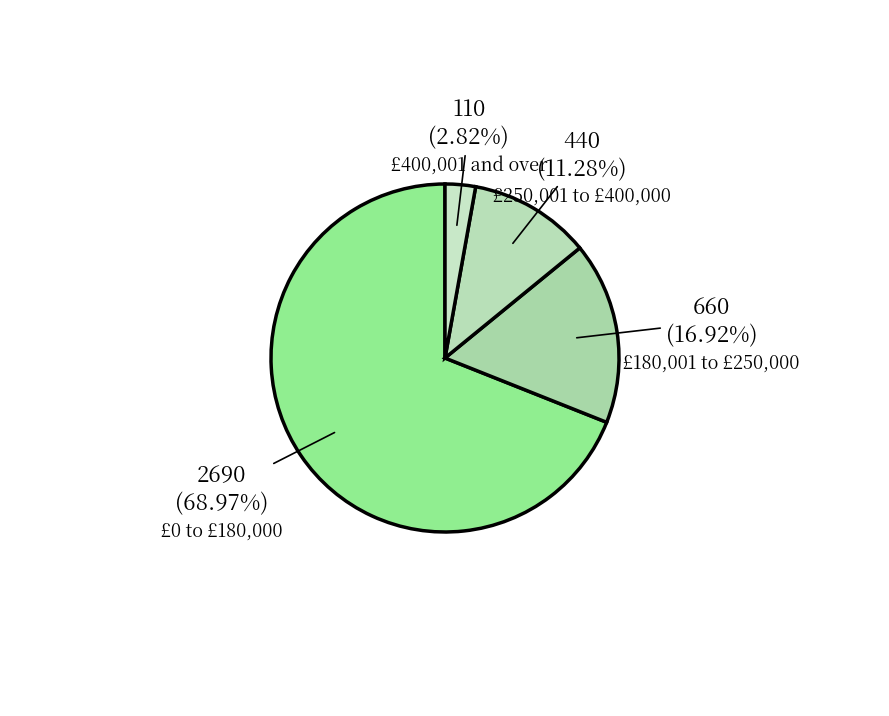

Rank the categories by value from highest to lowest.

£0 to £180,000, £180,001 to £250,000, £250,001 to £400,000, £400,001 and over